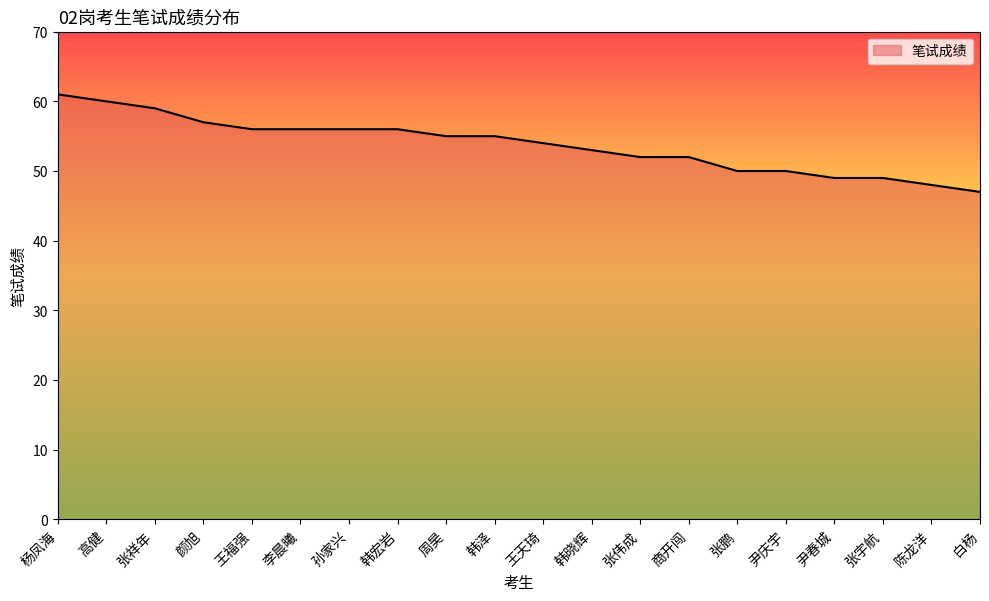

What is the change in value from 张祥年 to 陈龙洋?

-11